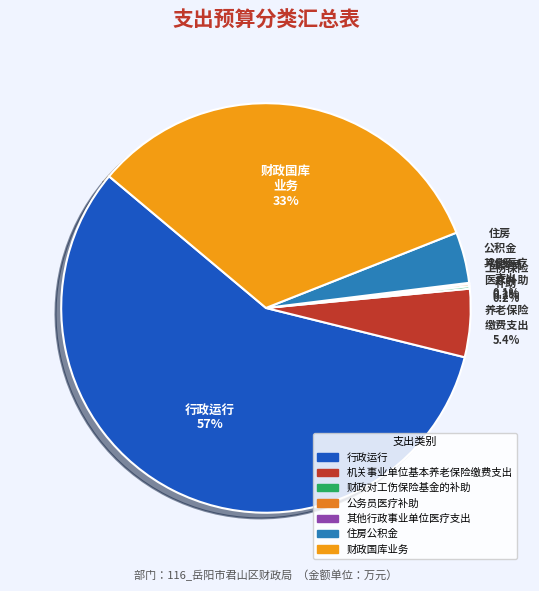

How many slices are in this pie chart?

7